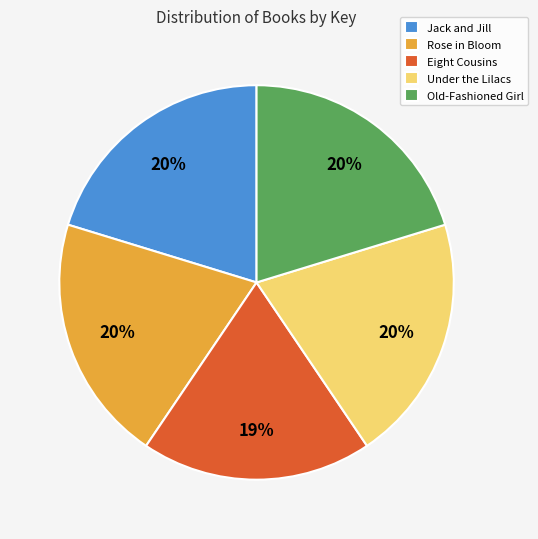

How many segments does this pie chart have?

5